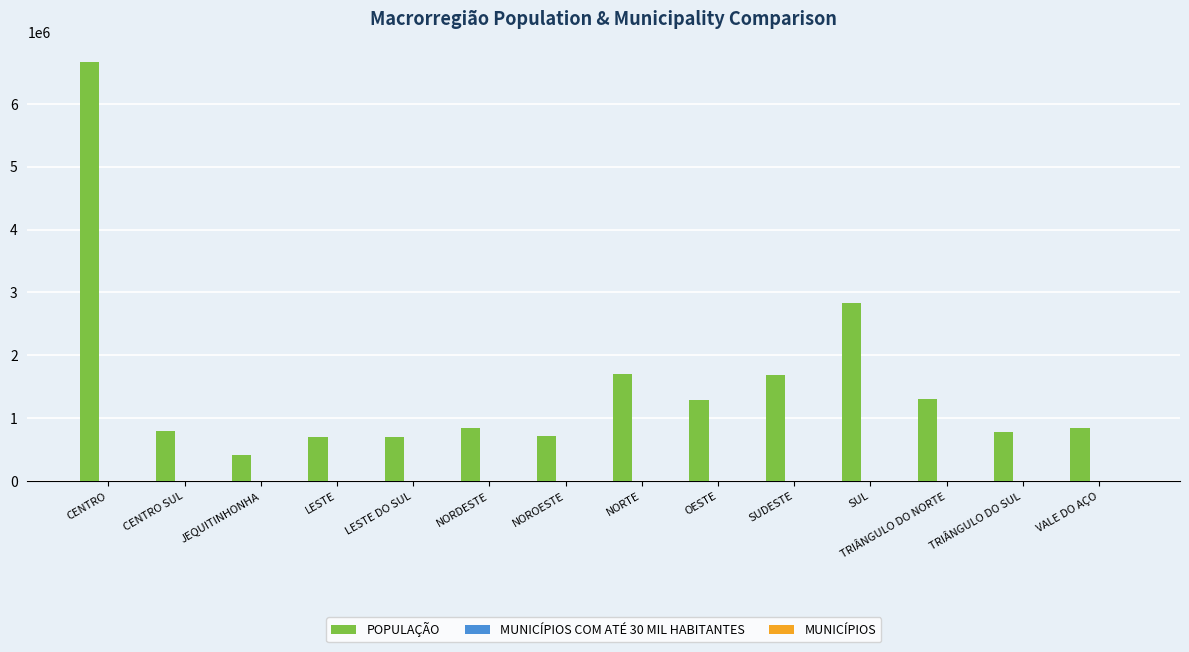

Which series has the widest spread of values?

POPULAÇÃO